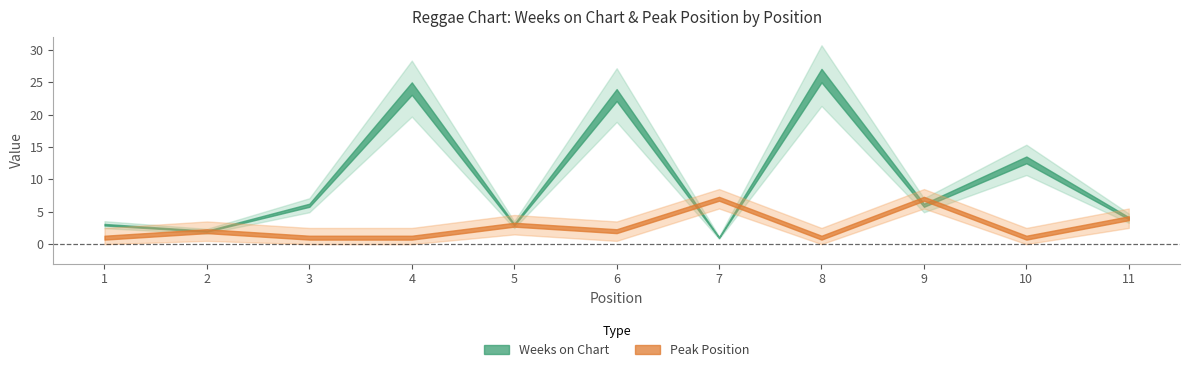

At which label does Weeks on Chart reach its minimum?

7